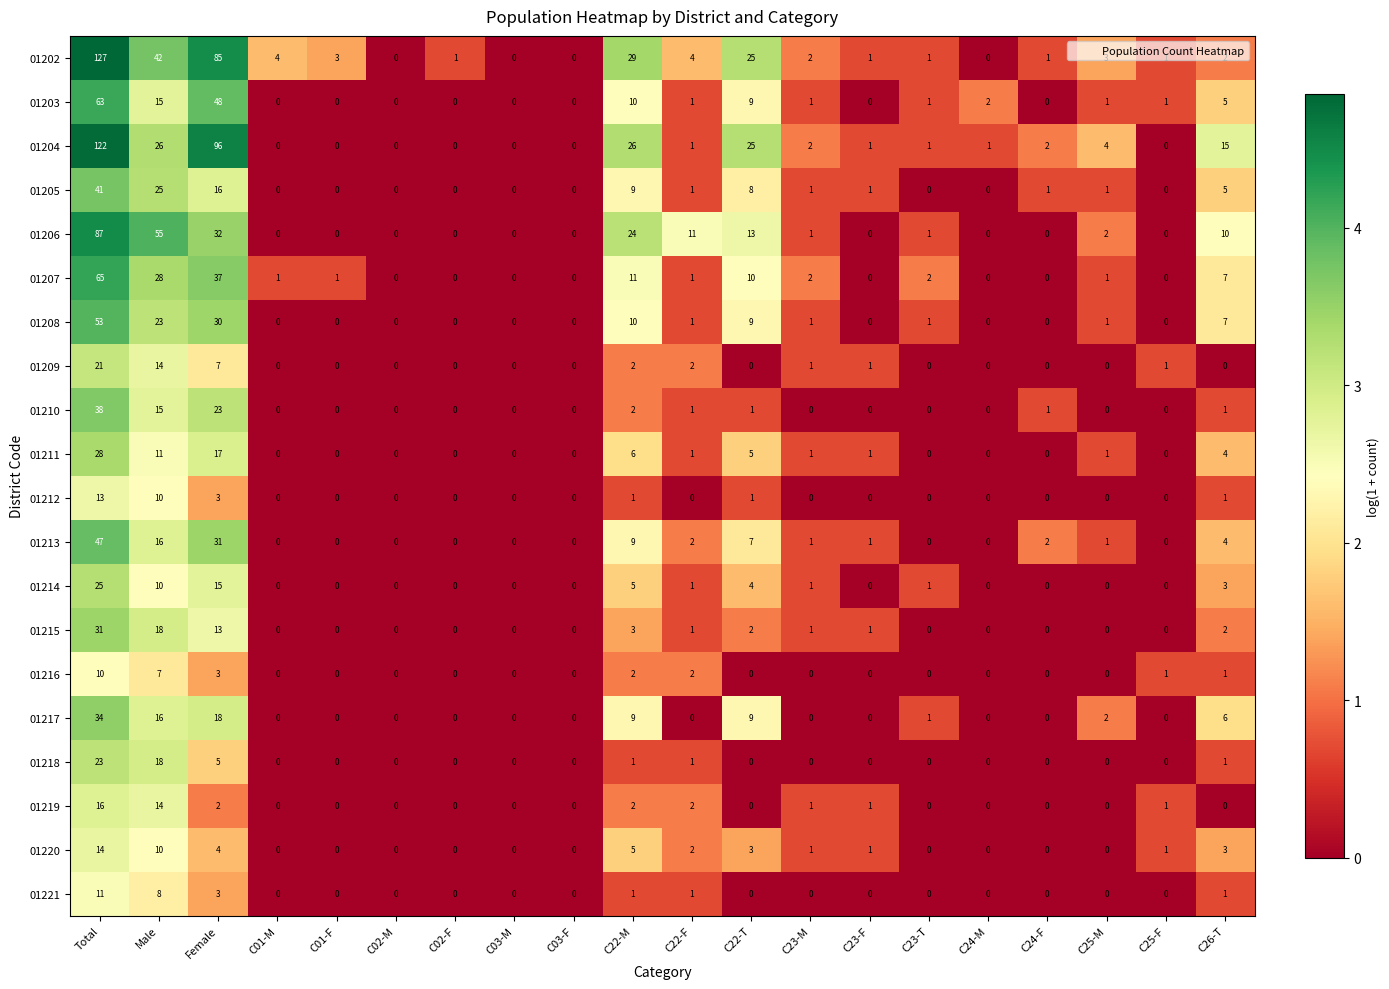

What is the greatest value displayed?

127